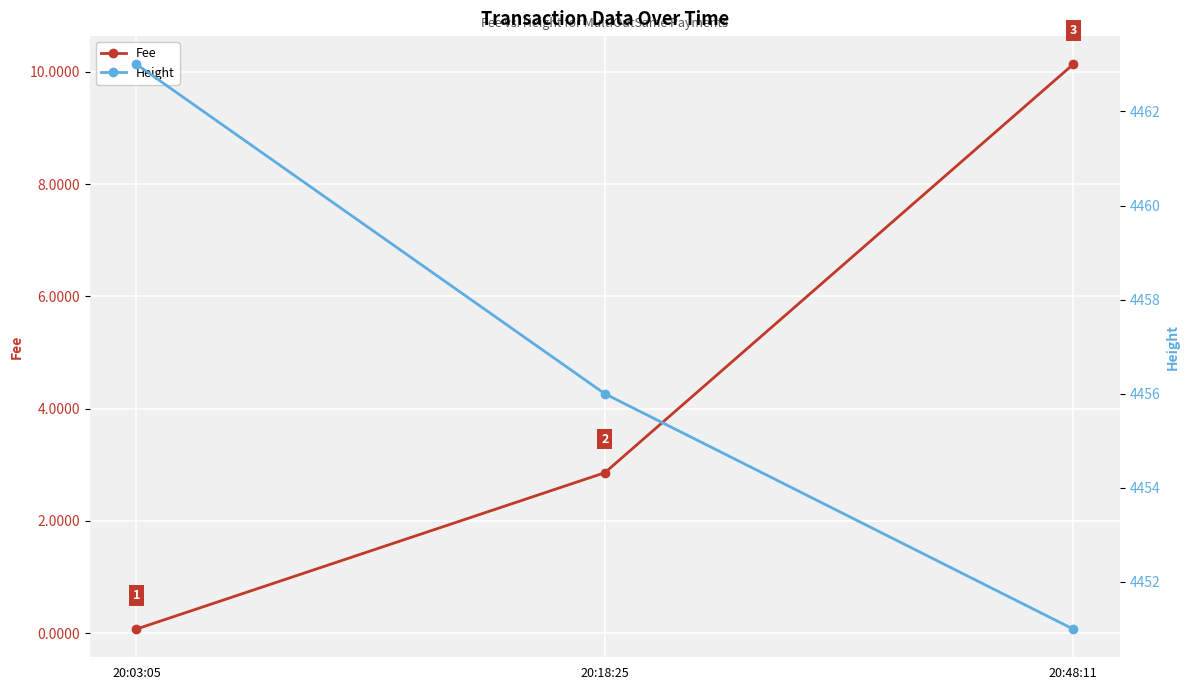

At 20:03:05, list the series in order from largest to smallest.

Height, Fee